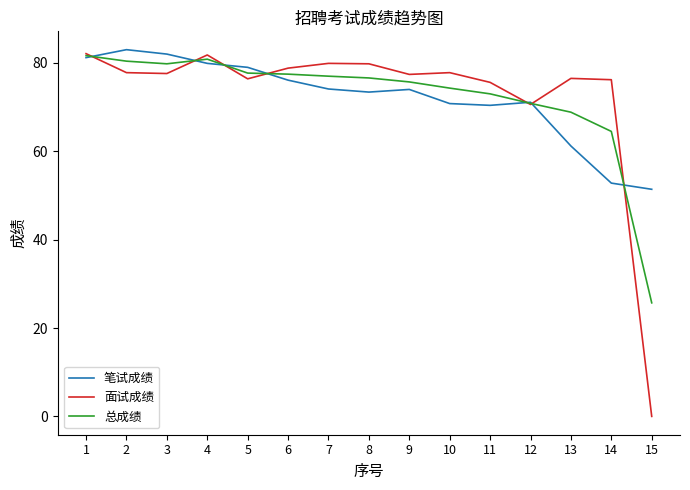

Between 10 and 13, which series saw the biggest shift?

笔试成绩